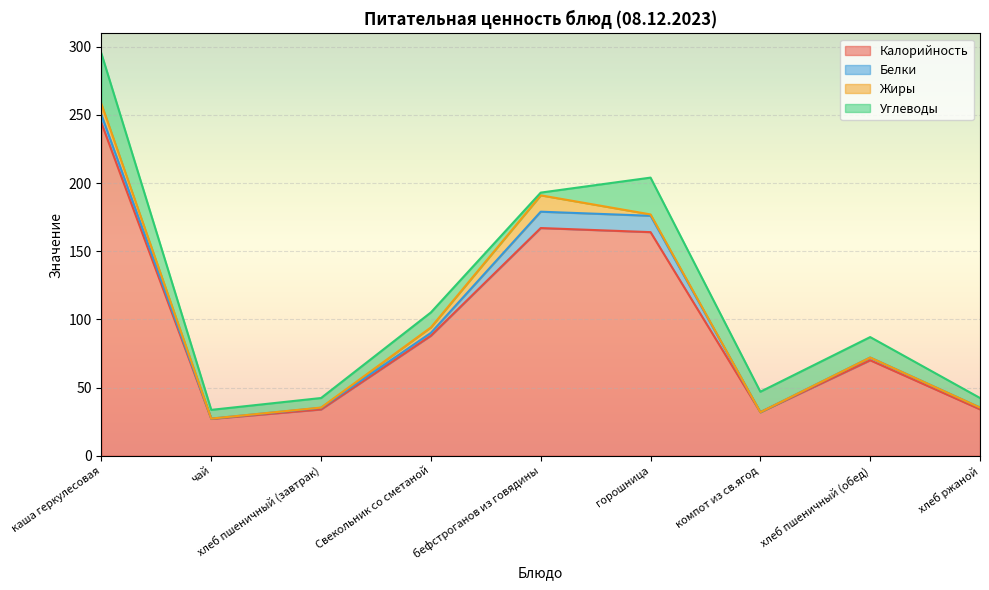

At which label is Калорийность closest to 135?

горошница